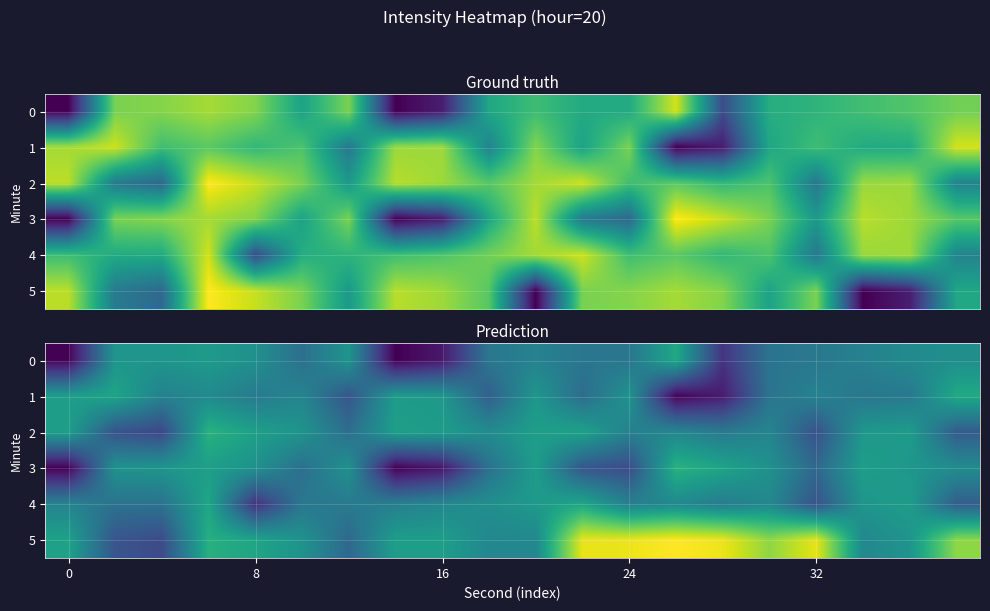

Is the value of row_1 at 13 greater than the value of row_3 at 9?

No